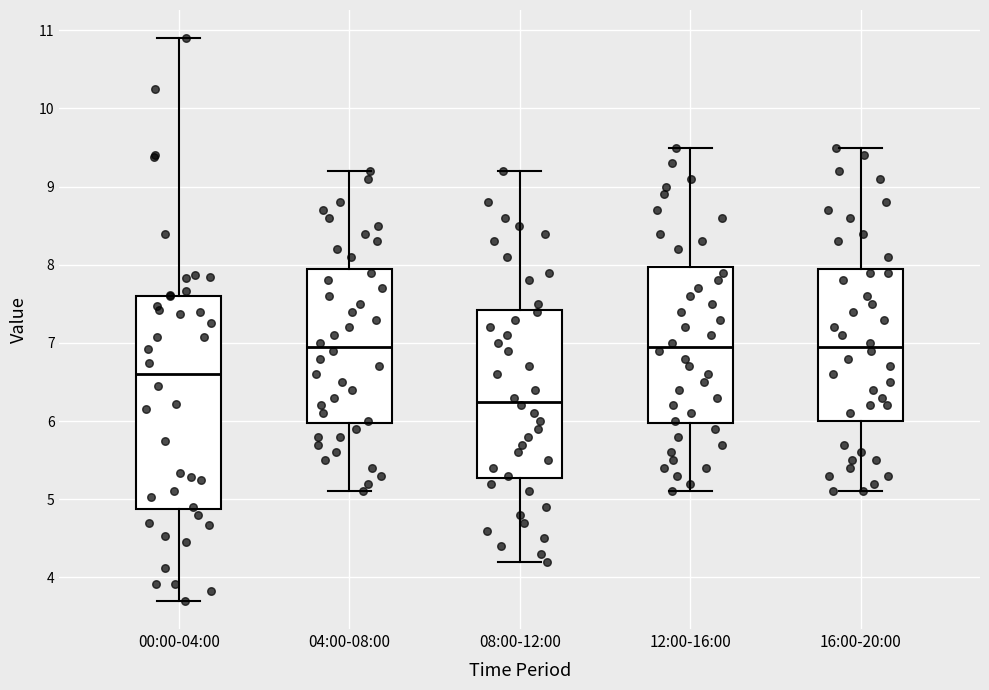

Reading left to right, read every box against the y-axis: the position of its median line, the range the box covers, and the ends of its whiskers. The values are not printed on the chart, so give them approximately, as read against the axis.

00:00-04:00: median 6.6, box 4.9 to 7.6, whiskers 3.7 to 10.9
04:00-08:00: median 7.0, box 6.0 to 8.0, whiskers 5.1 to 9.2
08:00-12:00: median 6.3, box 5.3 to 7.4, whiskers 4.2 to 9.2
12:00-16:00: median 7.0, box 6.0 to 8.0, whiskers 5.1 to 9.5
16:00-20:00: median 7.0, box 6.0 to 8.0, whiskers 5.1 to 9.5